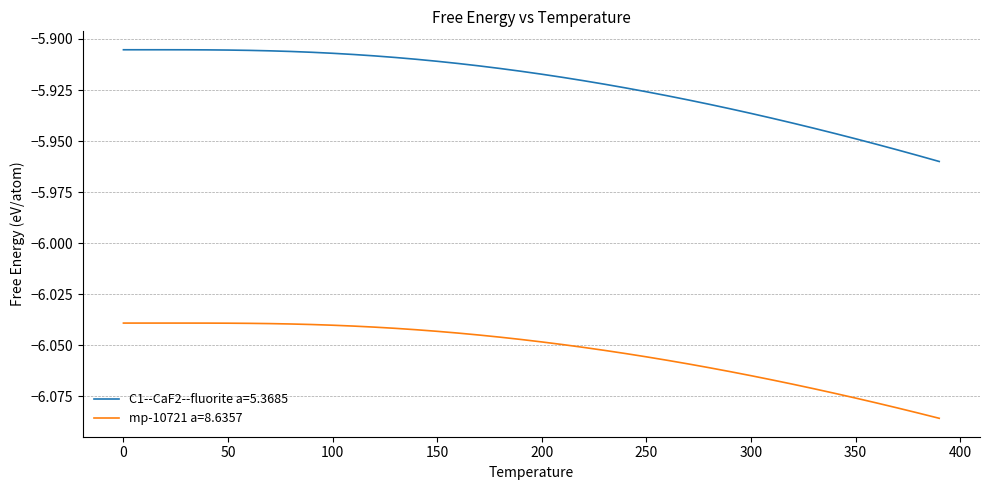

Which series has the largest total across all categories?

C1--CaF2--fluorite a=5.3685